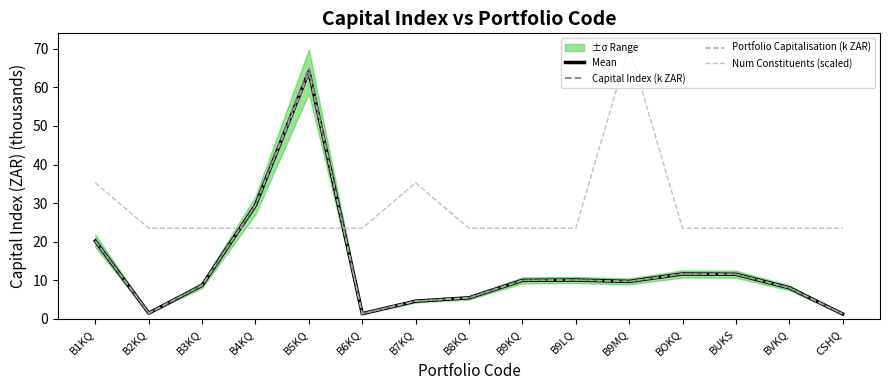

Rank the series at B9MQ from lowest to highest value.

Mean, Capital Index (k ZAR), Portfolio Capitalisation (k ZAR), Num Constituents (scaled)